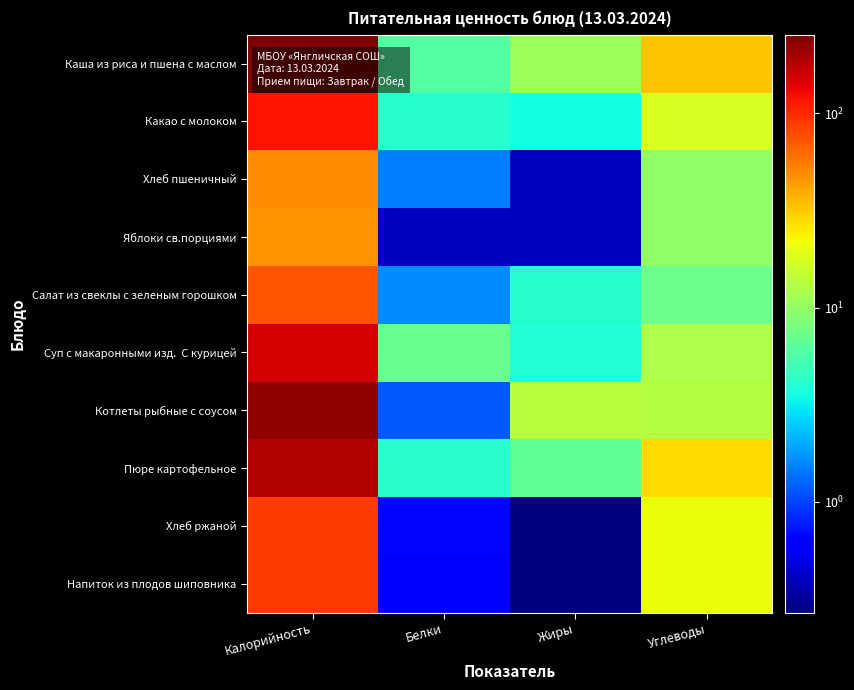

Between Углеводы and Калорийность, which is larger?

Калорийность